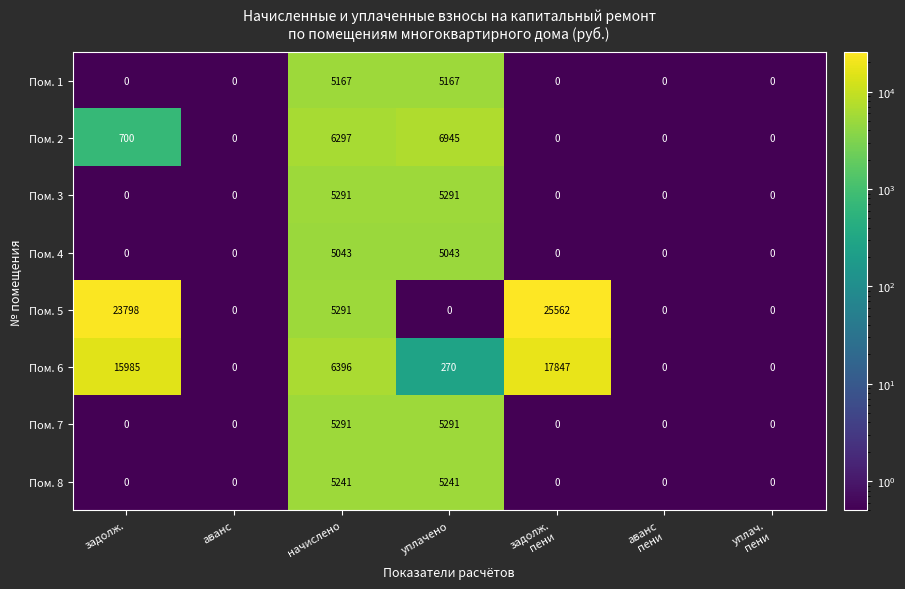

True or false: Пом. 5 has a value of 5291 at начислено.

True